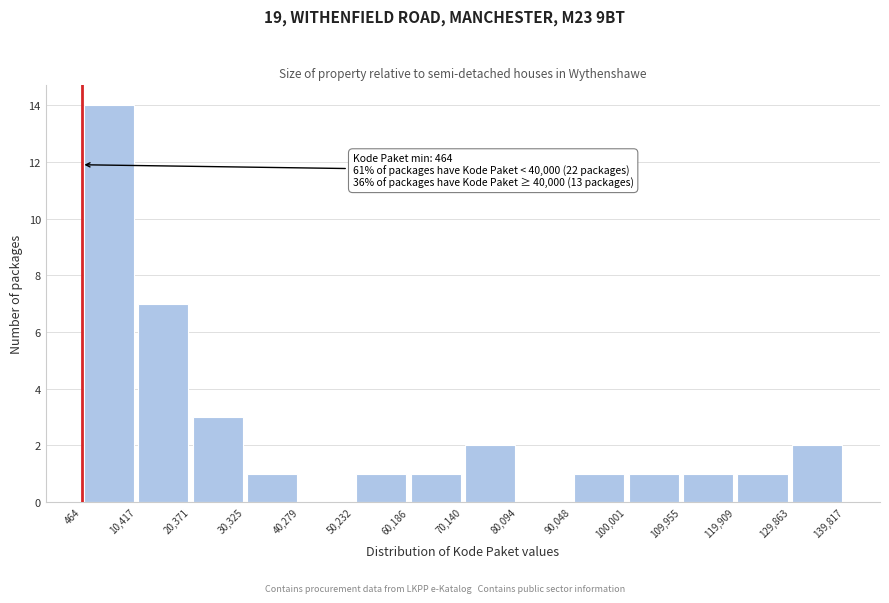

Over which range of the x-axis is the bar tallest?

464 to 10,417